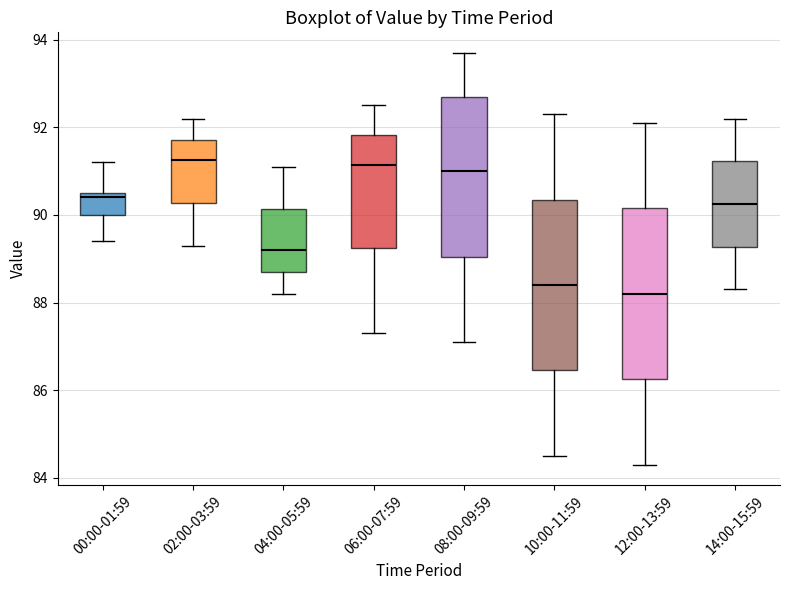

Reading left to right, read every box against the y-axis: the position of its median line, the range the box covers, and the ends of its whiskers. The values are not printed on the chart, so give them approximately, as read against the axis.

00:00-01:59: median 90.4, box 90.0 to 90.6, whiskers 89.4 to 91.2
02:00-03:59: median 91.2, box 90.2 to 91.8, whiskers 89.4 to 92.2
04:00-05:59: median 89.2, box 88.8 to 90.2, whiskers 88.2 to 91.2
06:00-07:59: median 91.2, box 89.2 to 91.8, whiskers 87.4 to 92.6
08:00-09:59: median 91.0, box 89.0 to 92.8, whiskers 87.2 to 93.8
10:00-11:59: median 88.4, box 86.4 to 90.4, whiskers 84.6 to 92.4
12:00-13:59: median 88.2, box 86.2 to 90.2, whiskers 84.4 to 92.2
14:00-15:59: median 90.2, box 89.2 to 91.2, whiskers 88.4 to 92.2